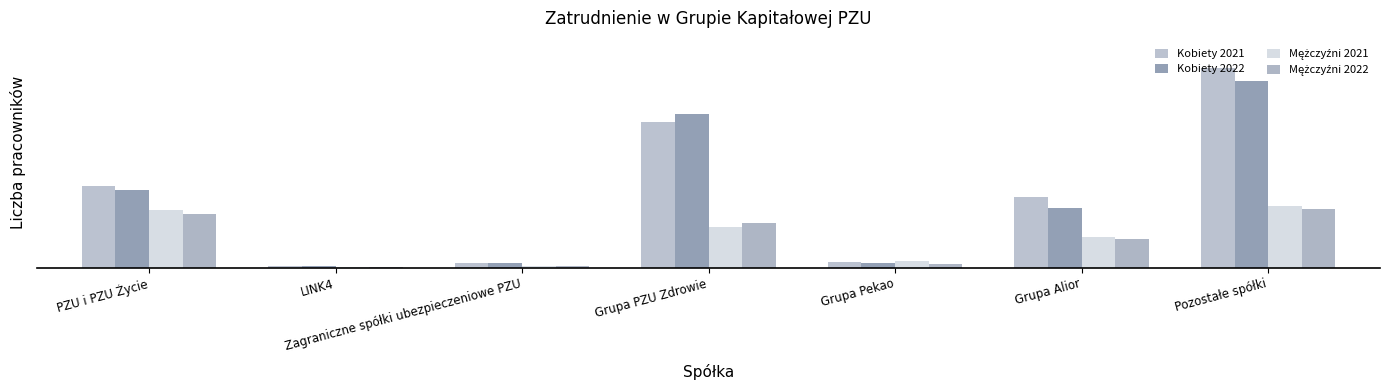

What position from the left is Grupa PZU Zdrowie?

4